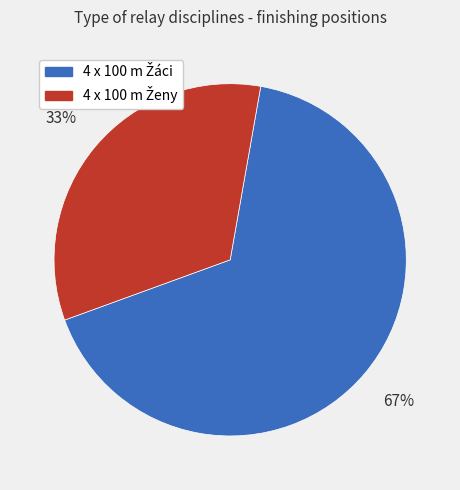

To the nearest percent, what is the average slice percentage?

50%